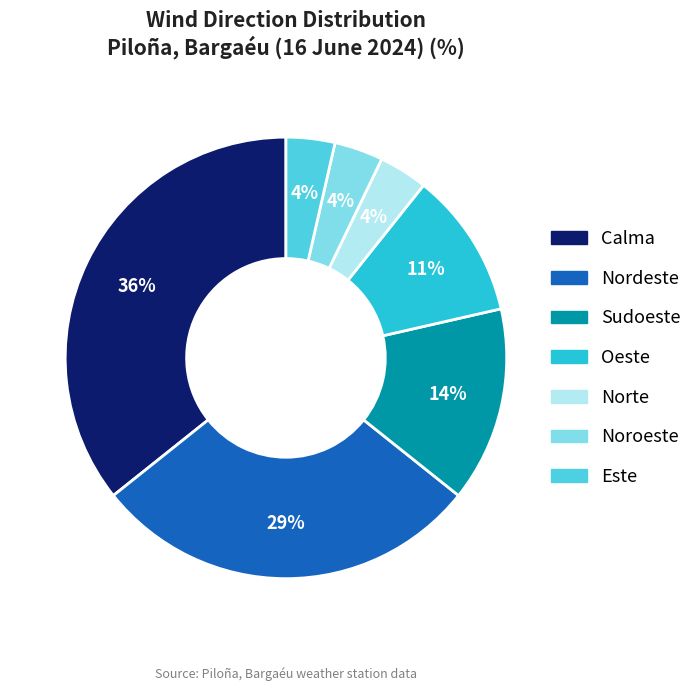

The Calma slice represents 46% of the pie. True or false?

False